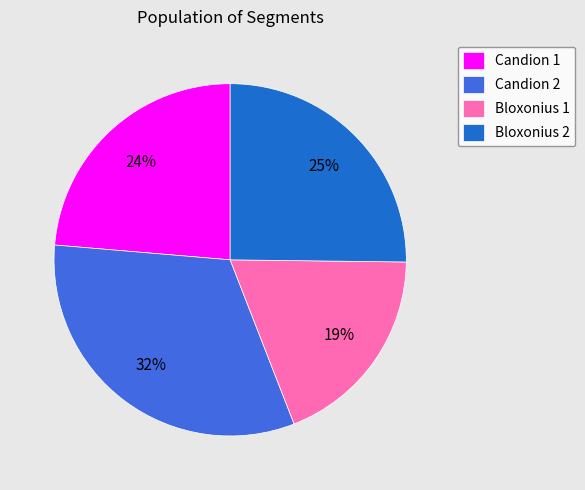

To the nearest percent, what percentage of the pie is Bloxonius 2?

25%